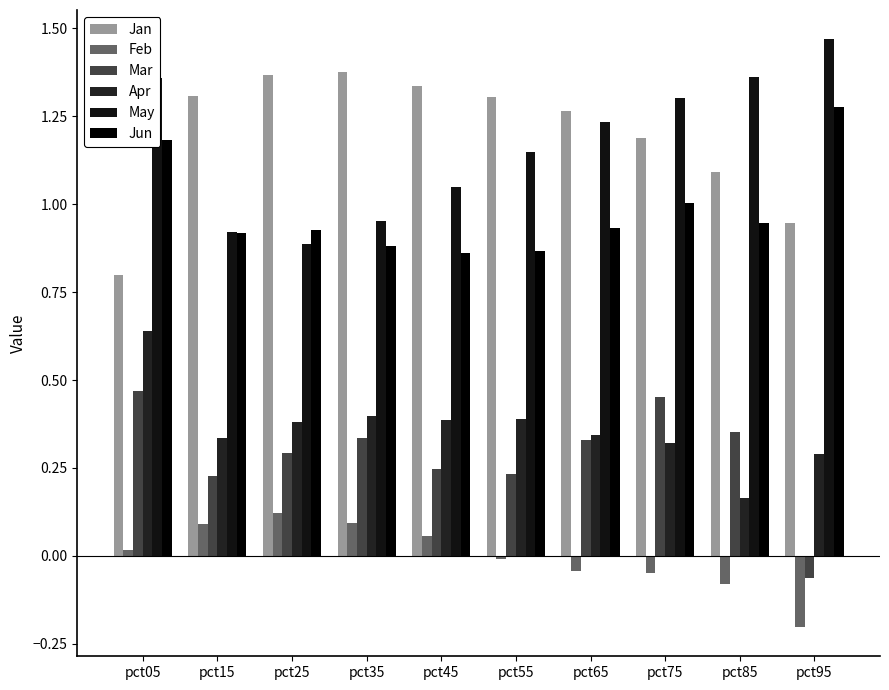

Which has a higher value, pct65 or pct55?

pct55